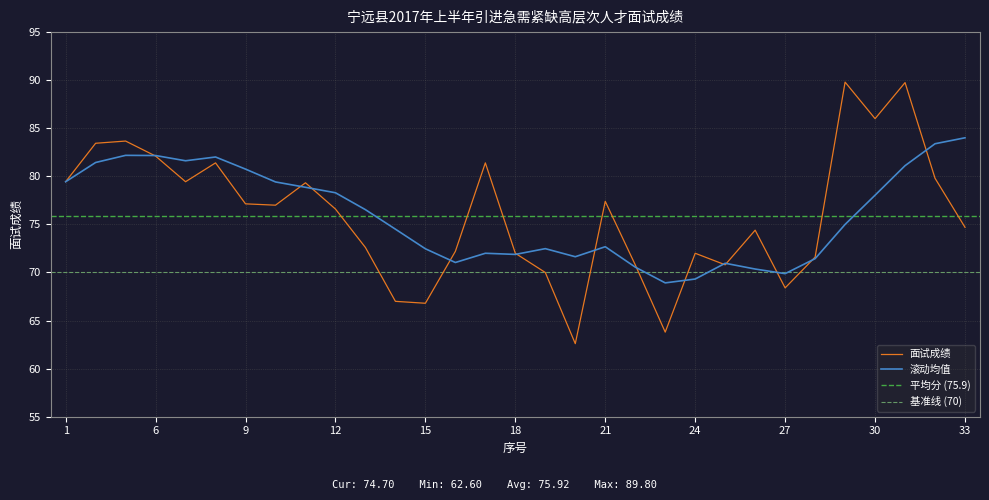

Where is the first local minimum?

7